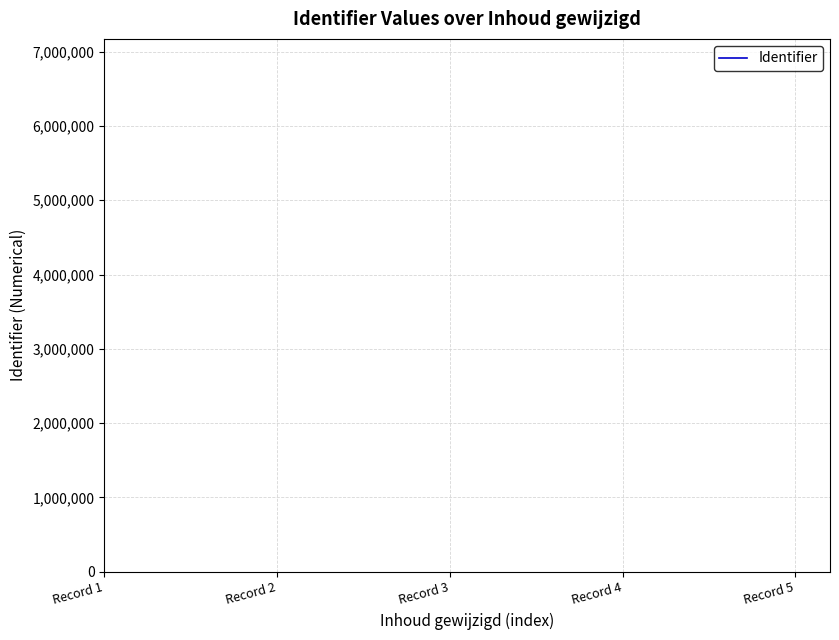

What is the greatest value displayed?

7170787